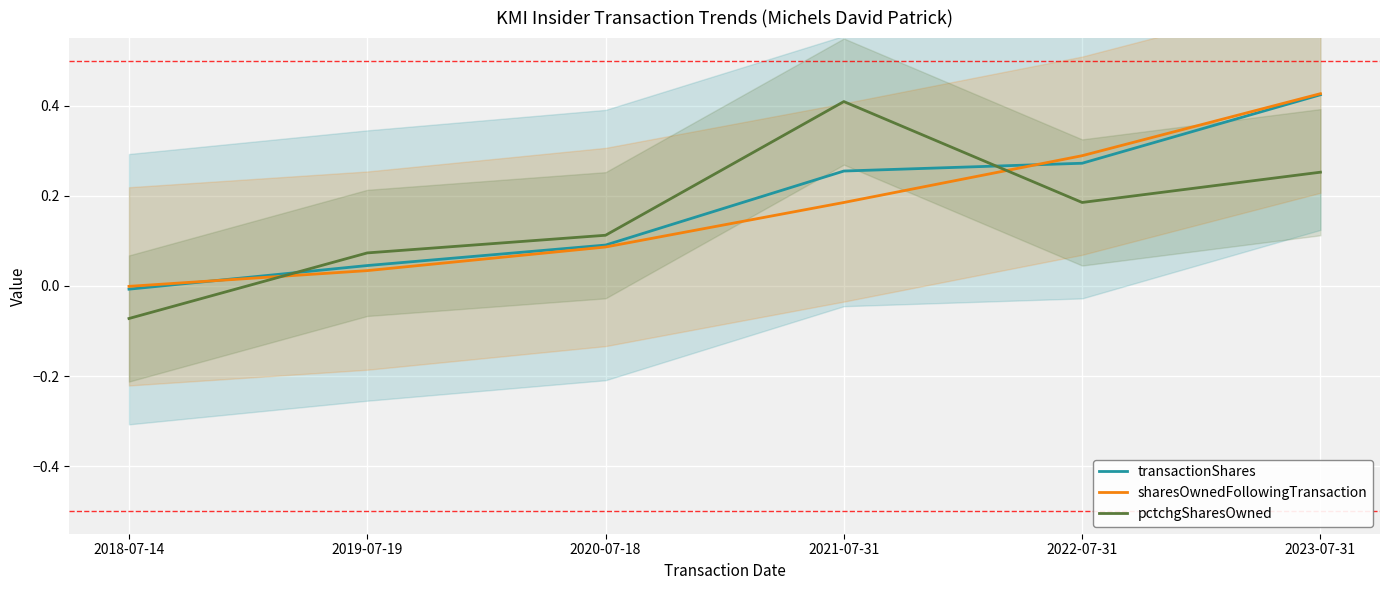

What is the spread (max minus min) of values at 2022-07-31?

0.1